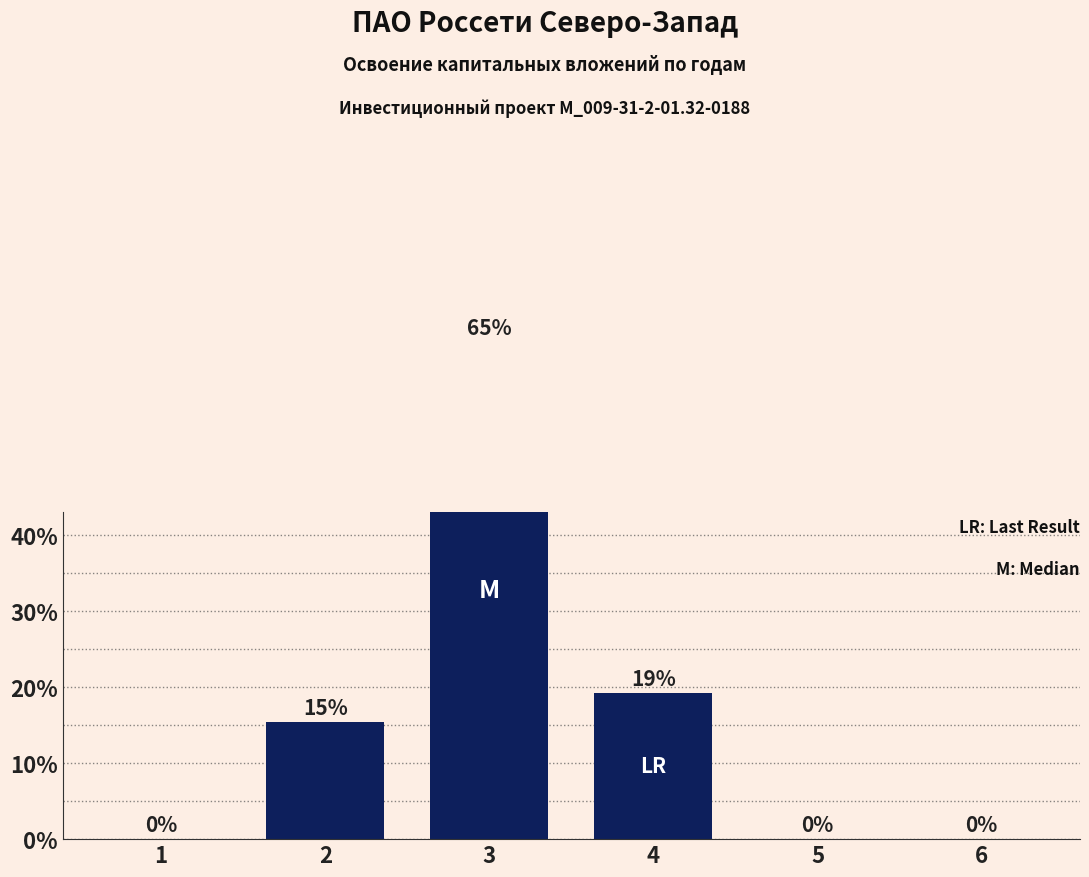

What is the sum of the values at 4 and 3?

84.6